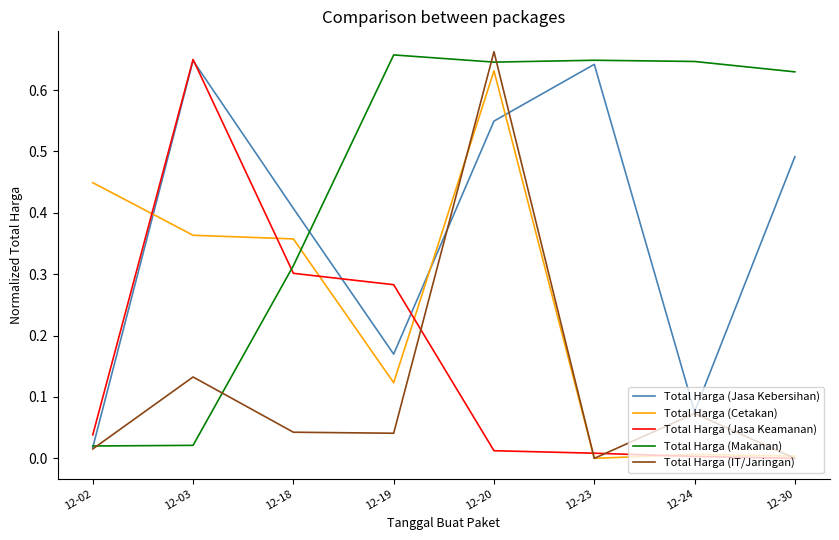

What are all the series names shown in the legend?

Total Harga (Jasa Kebersihan), Total Harga (Cetakan), Total Harga (Jasa Keamanan), Total Harga (Makanan), Total Harga (IT/Jaringan)